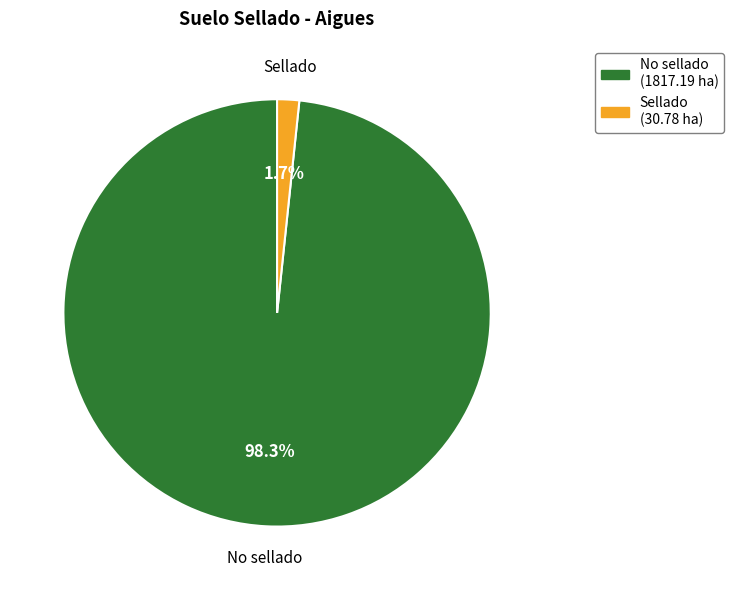

To the nearest percent, what is the average slice percentage?

50%